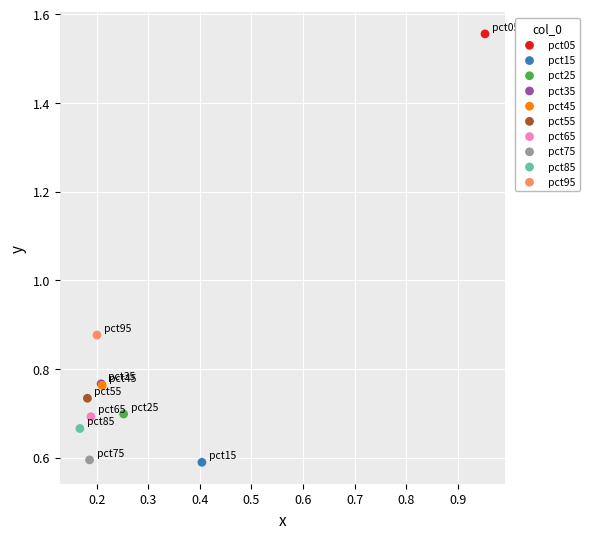

What are all the series names shown in the legend?

pct05, pct15, pct25, pct35, pct45, pct55, pct65, pct75, pct85, pct95